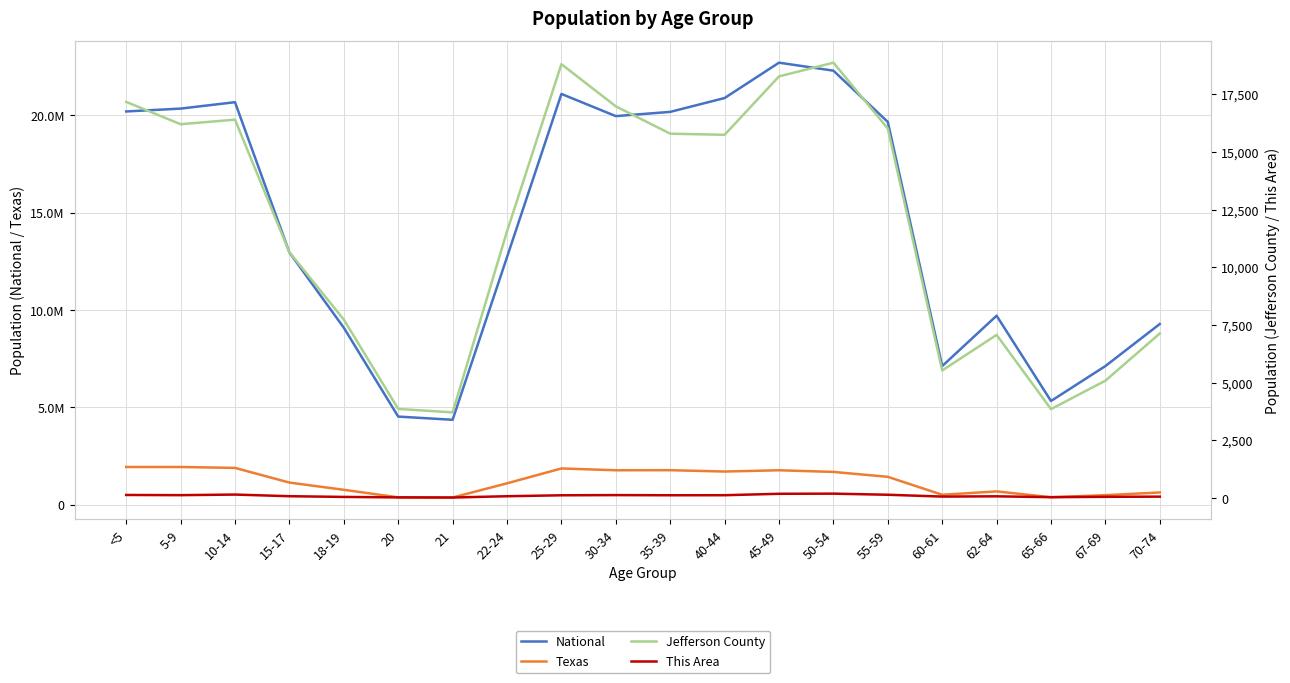

At which label does This Area reach its peak?

50-54